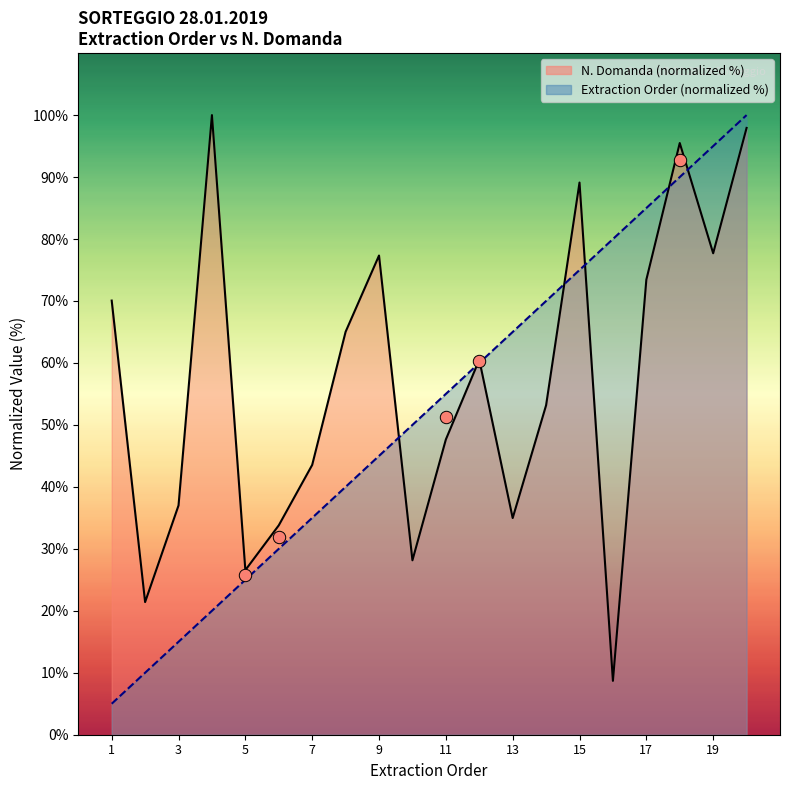

What is the total value across all series at 3?

52.0